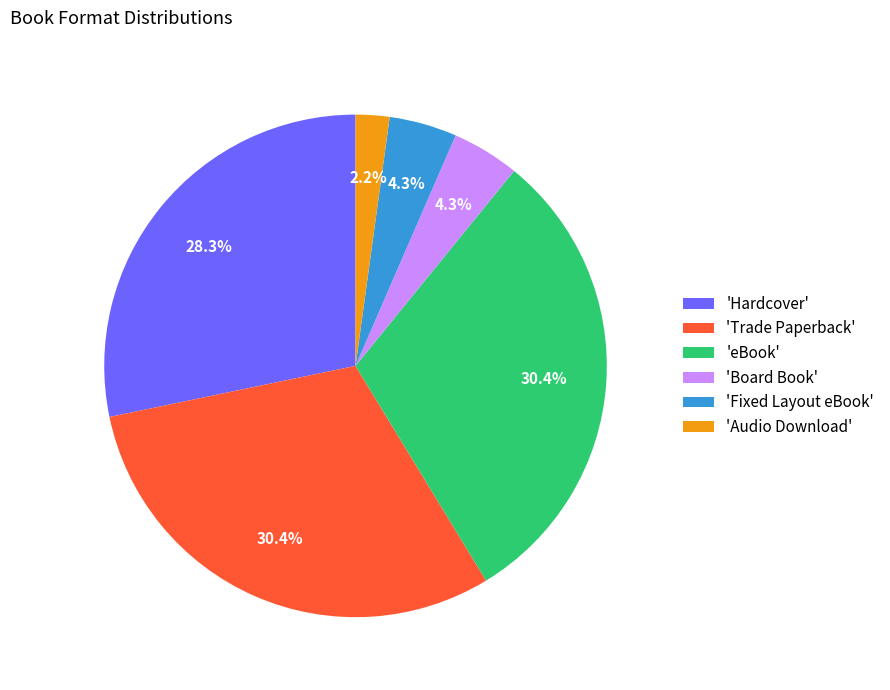

Is the sum of 'eBook' and 'Audio Download' greater than half?

No